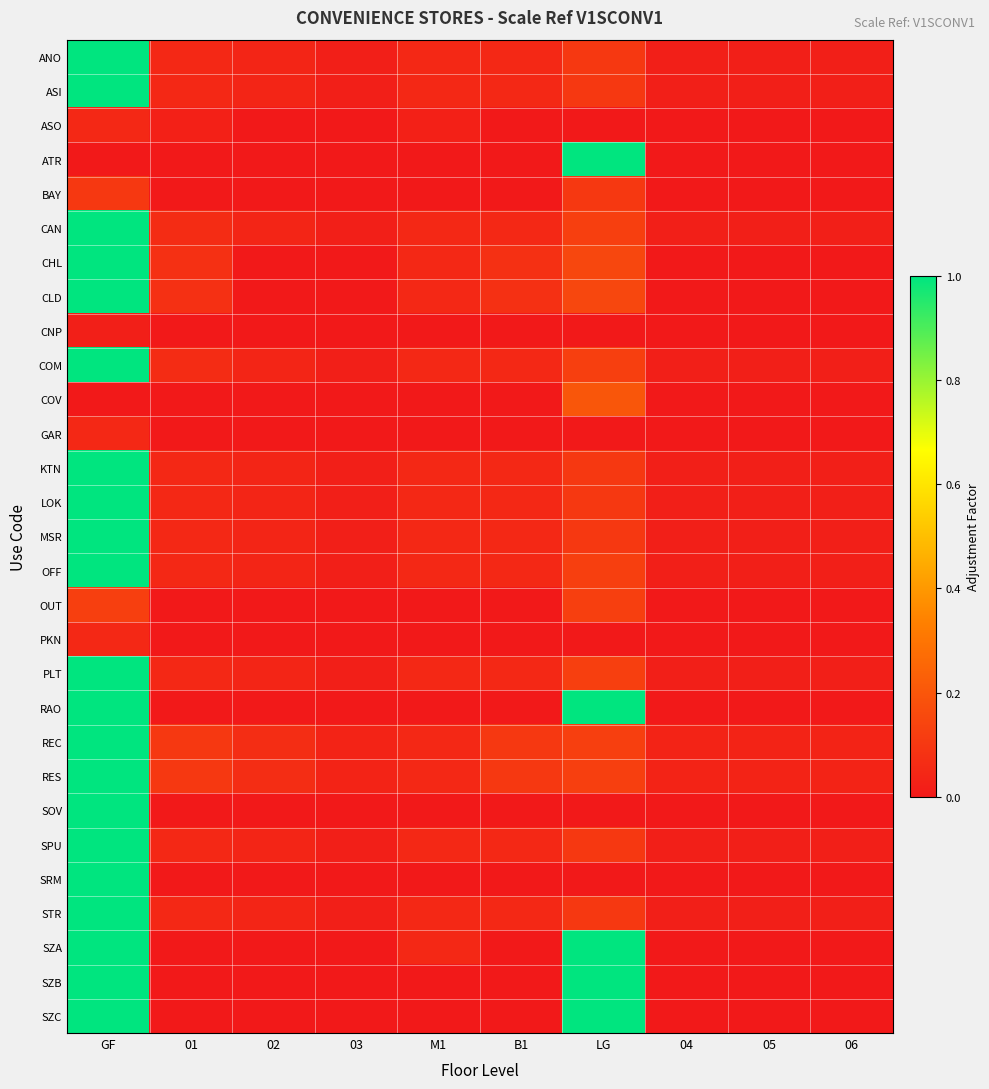

At GF, list the series in order from smallest to largest.

ATR, COV, CNP, ASO, GAR, PKN, BAY, OUT, ANO, ASI, CAN, CHL, CLD, COM, KTN, LOK, MSR, OFF, PLT, RAO, REC, RES, SOV, SPU, SRM, STR, SZA, SZB, SZC